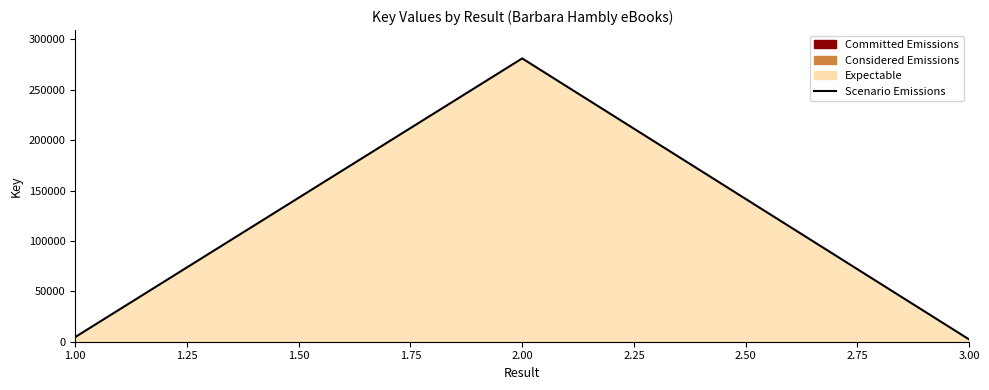

What value does the data have at 3.00, to the nearest 100?

2200